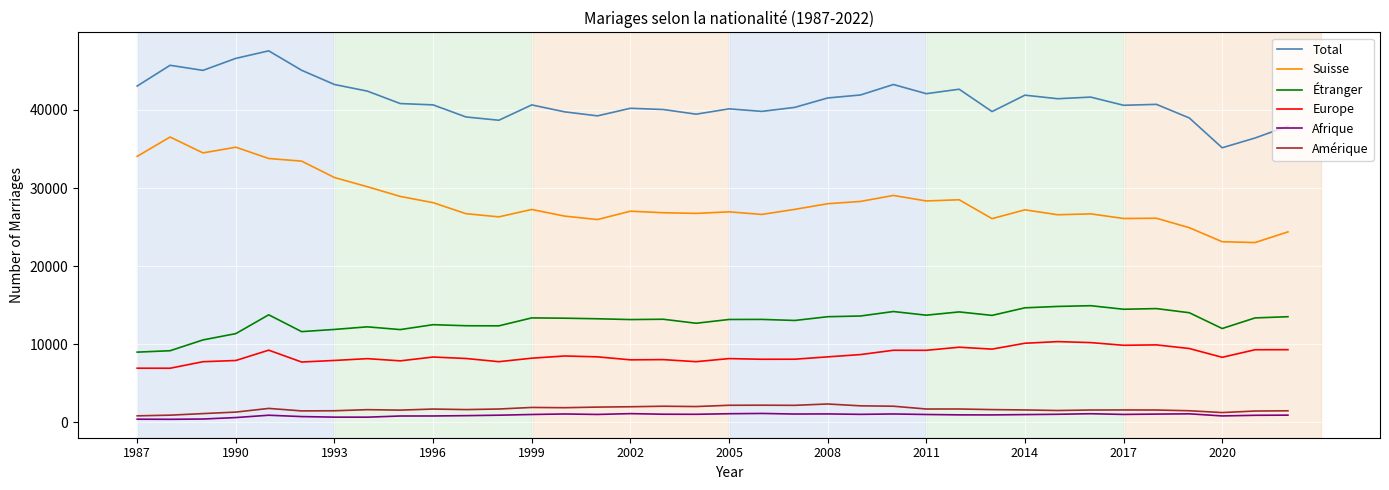

Which series has the widest spread of values?

Suisse